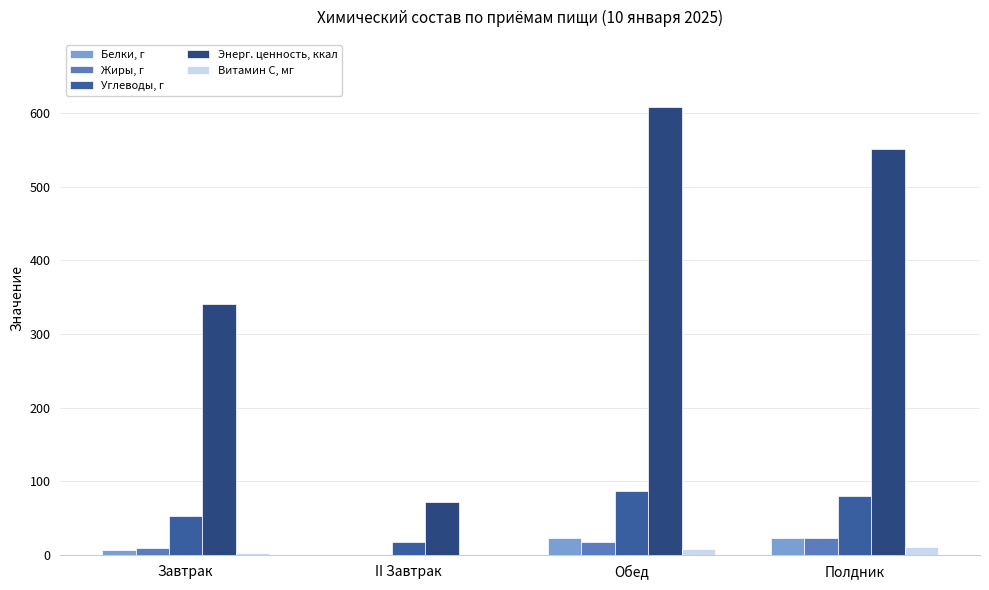

The Углеводы, г series shows 79.9 at Полдник. True or false?

True